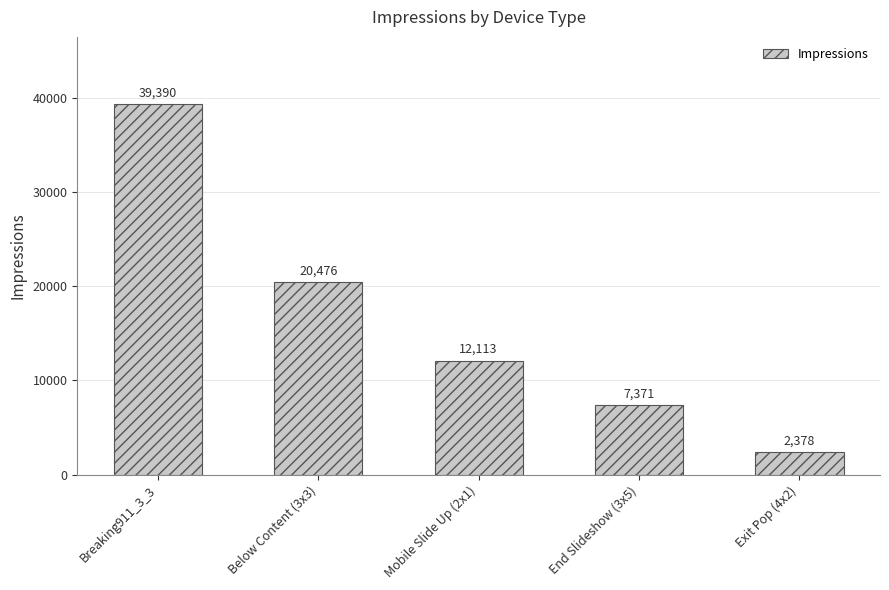

What is the ratio of the value at Exit Pop (4x2) to the value at End Slideshow (3x5)?

0.3